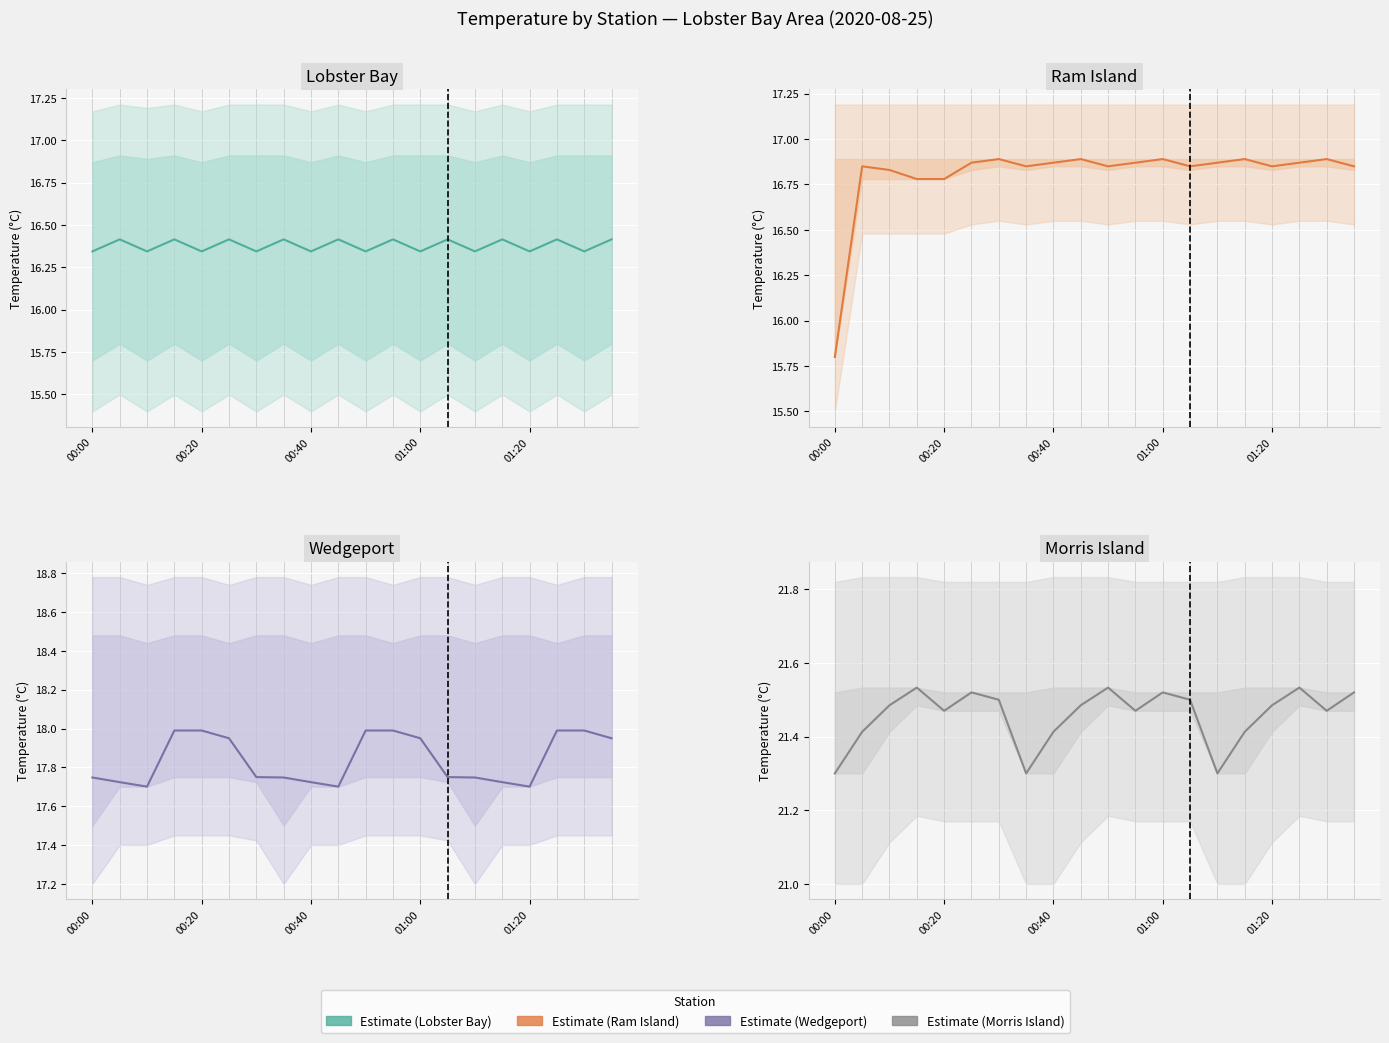

List the series in order of their peak value, lowest first.

Lobster Bay, Ram Island, Wedgeport, Morris Island